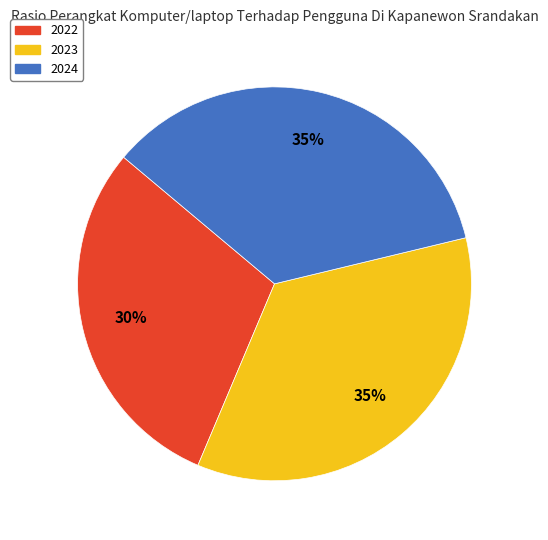

Is there any slice that represents more than half of the pie?

No